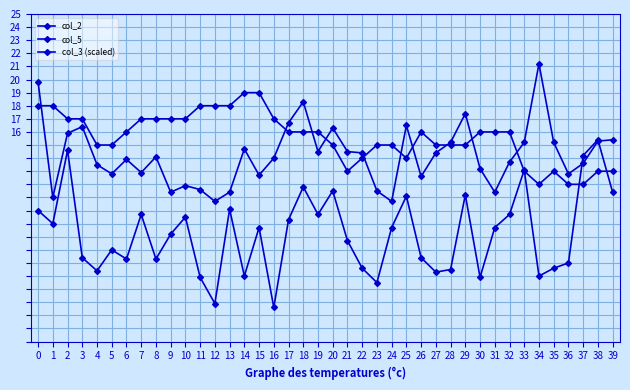

How many data points does each series have?

40